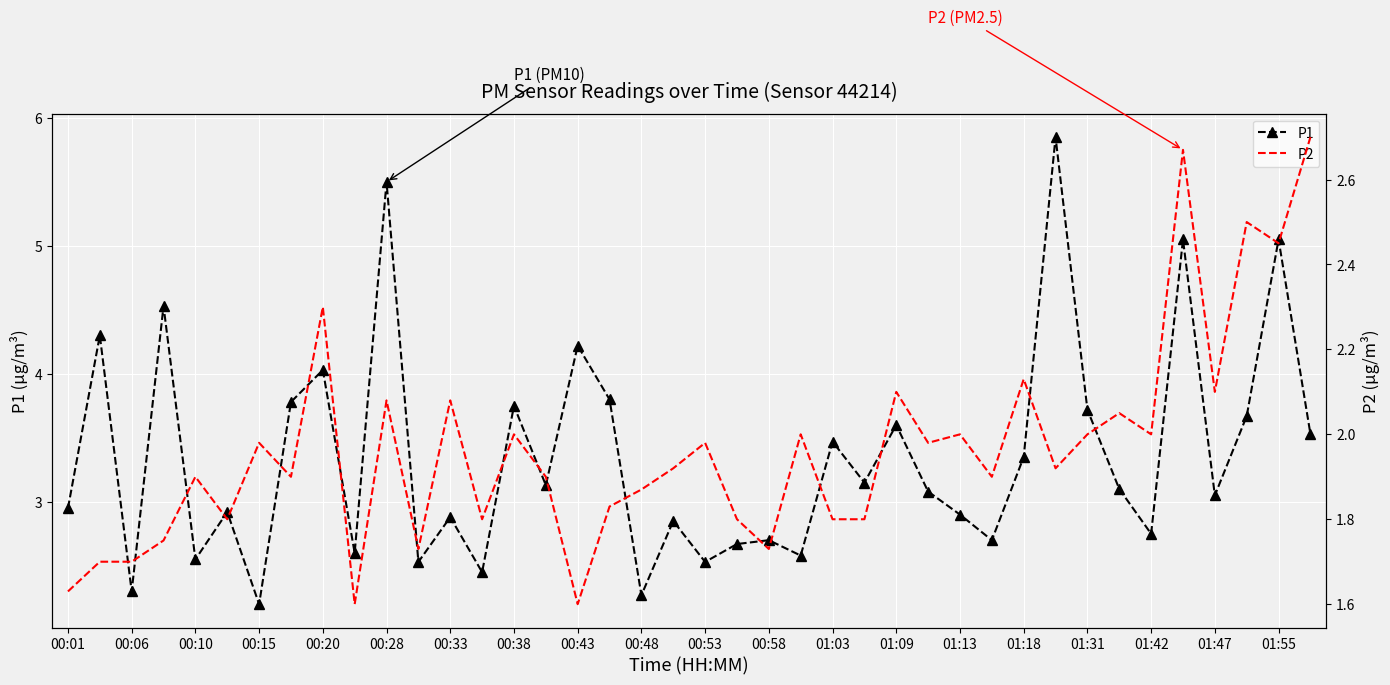

Is it true that P2 equals 0.8 at 31?

False